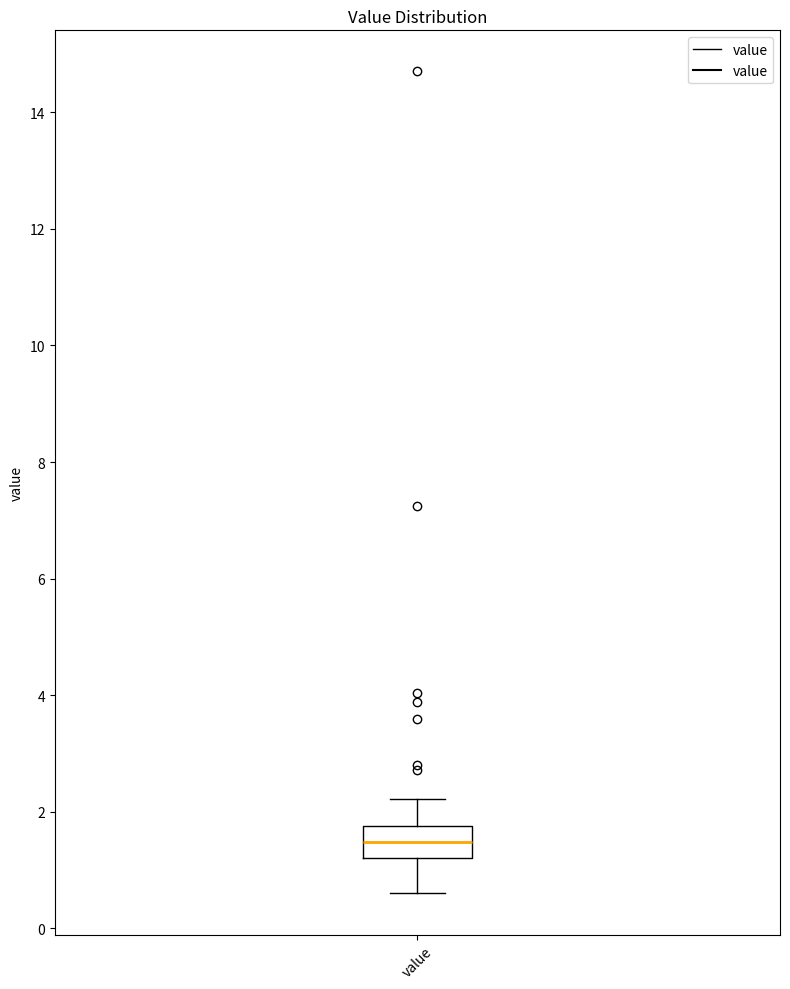

Where is the upper edge of the box for value on the y-axis? The values are not printed on the chart, so give them approximately, as read against the axis.

1.8